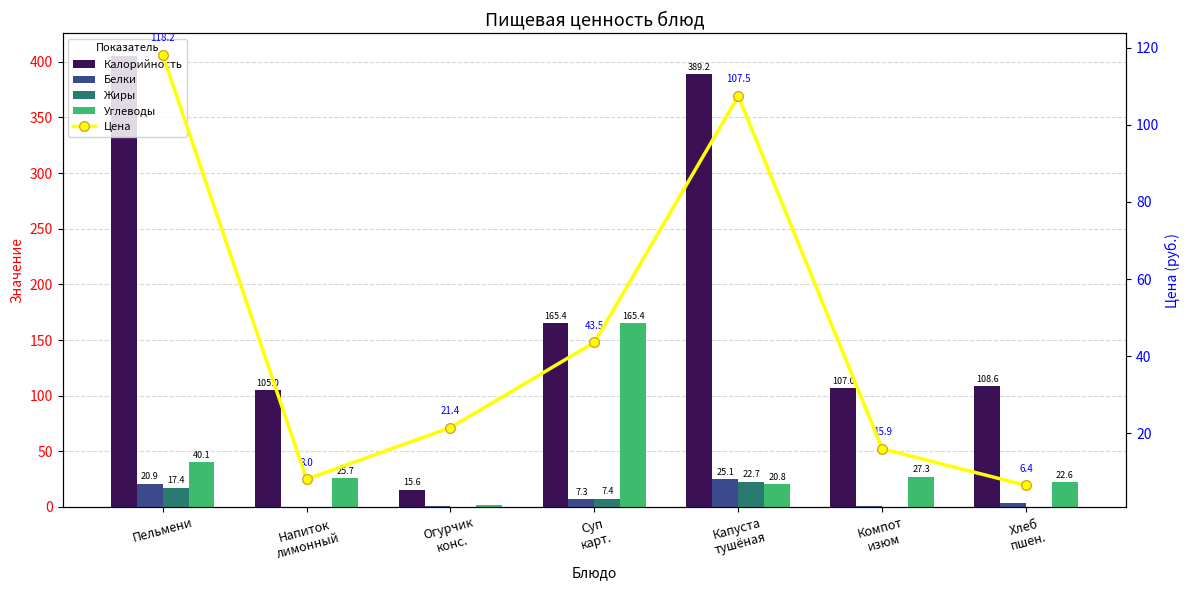

Rank the series at Хлеб
пшен. from lowest to highest value.

Жиры, Белки, Цена, Углеводы, Калорийность